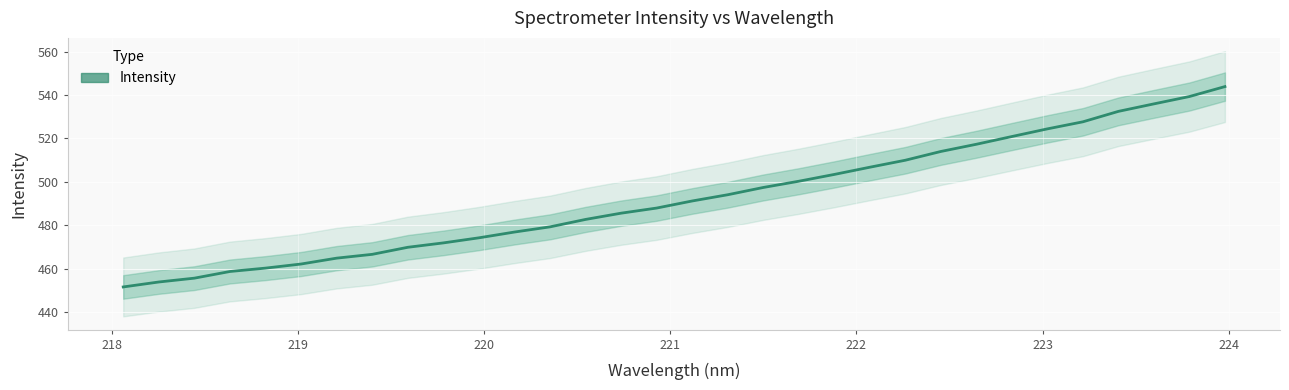

How many lines are shown in the chart?

1